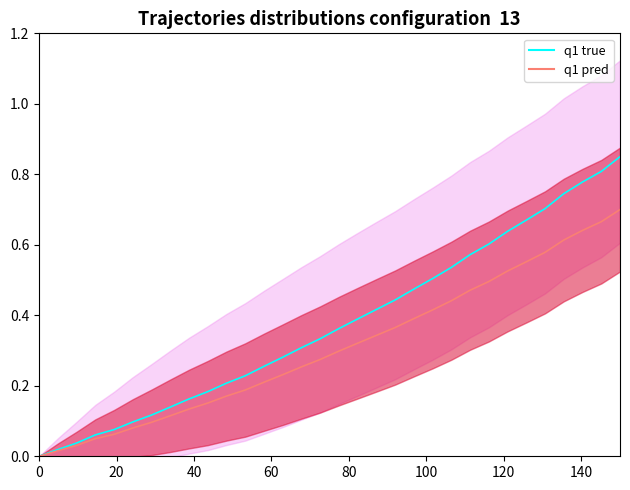

True or false: y and x intersect in this chart.

False